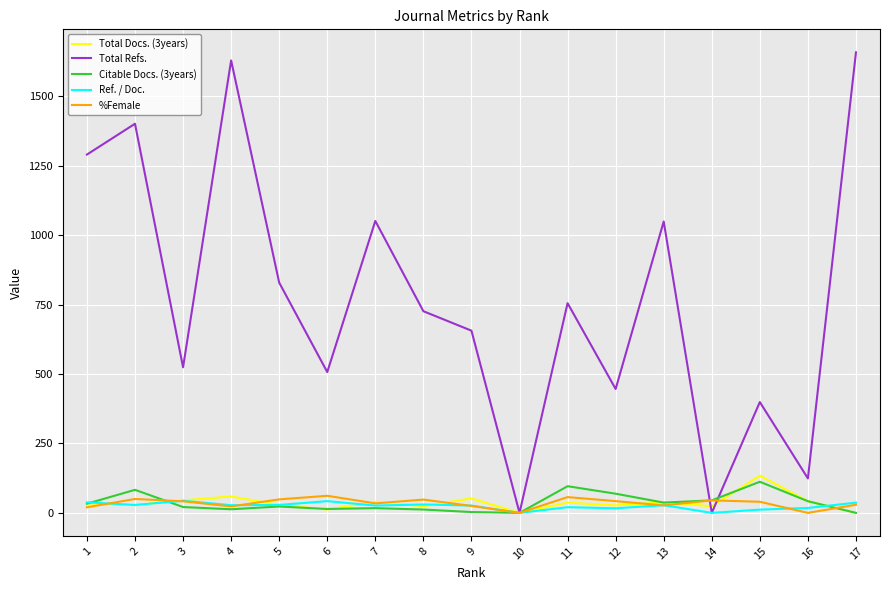

The value of Citable Docs. (3years) at 10 is 0.0. True or false?

True